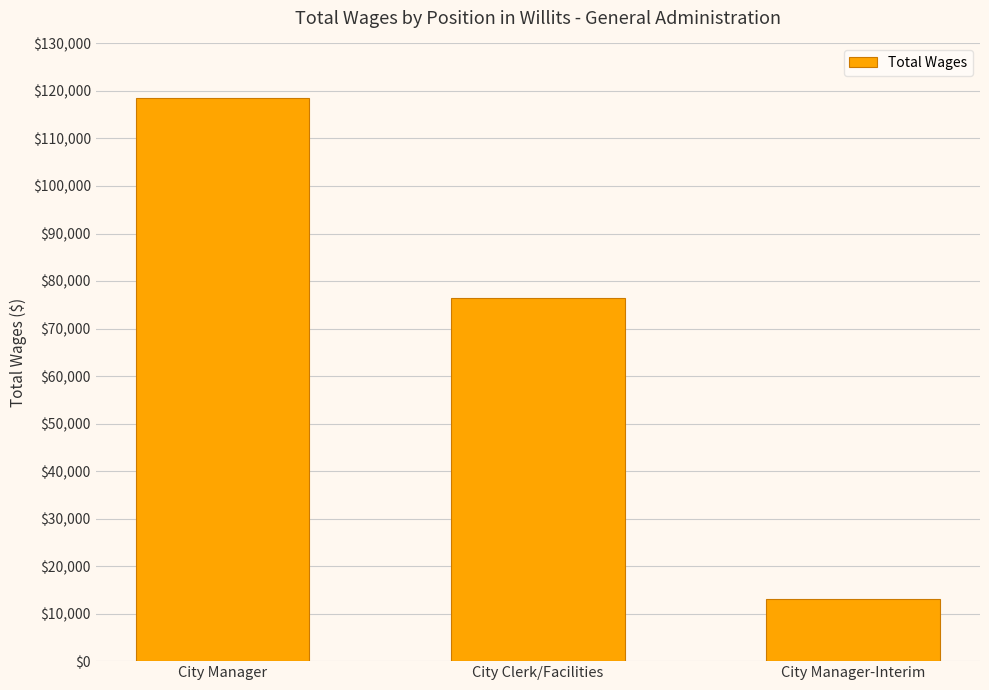

Between City Manager-Interim and City Manager, which is larger?

City Manager